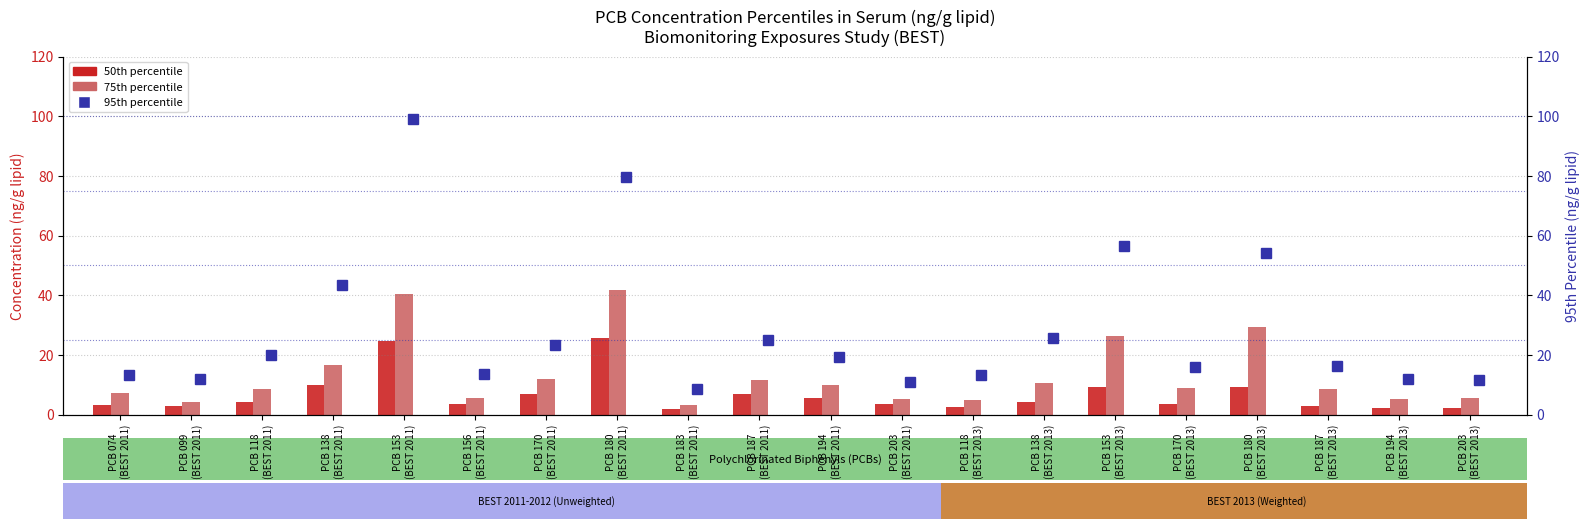

What are all the series names shown in the legend?

50th percentile, 75th percentile, 95th percentile